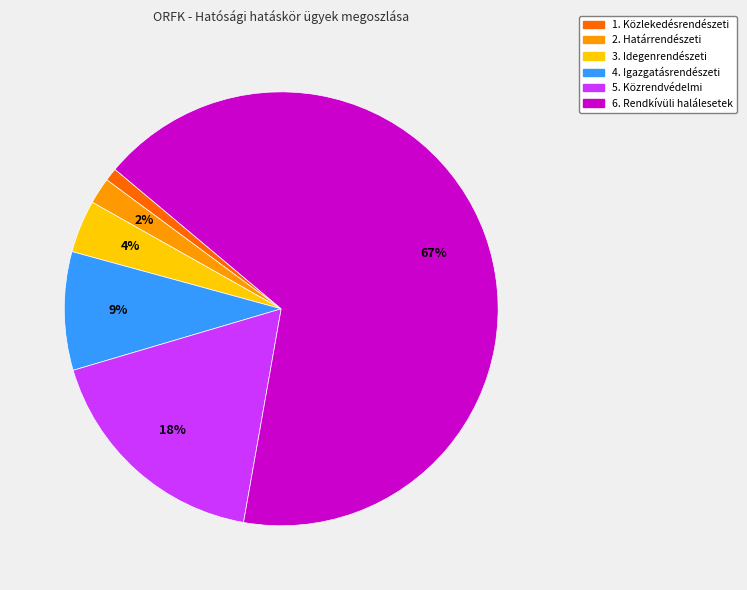

Rank the categories by value from lowest to highest.

1. Közlekedésrendészeti, 2. Határrendészeti, 3. Idegenrendészeti, 4. Igazgatásrendészeti, 5. Közrendvédelmi, 6. Rendkívüli halálesetek